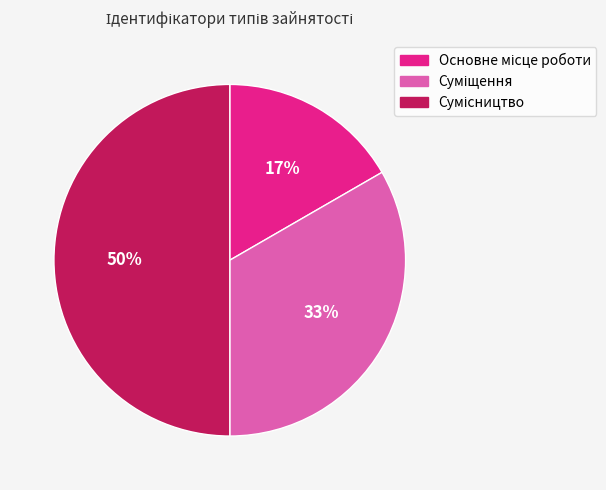

To the nearest percent, what is the difference between the largest and smallest slice percentages?

33%